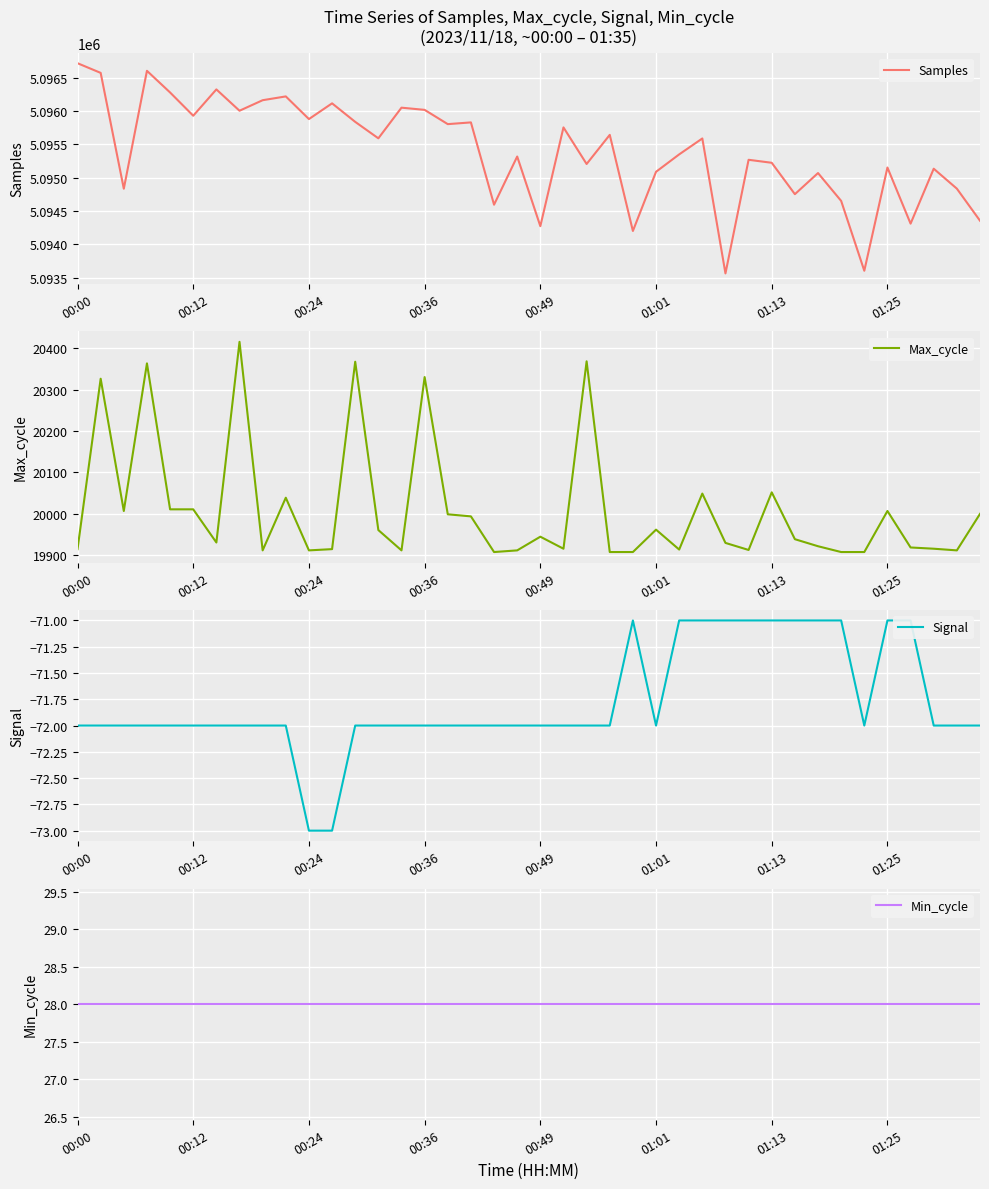

True or false: Min_cycle and Signal intersect in this chart.

False